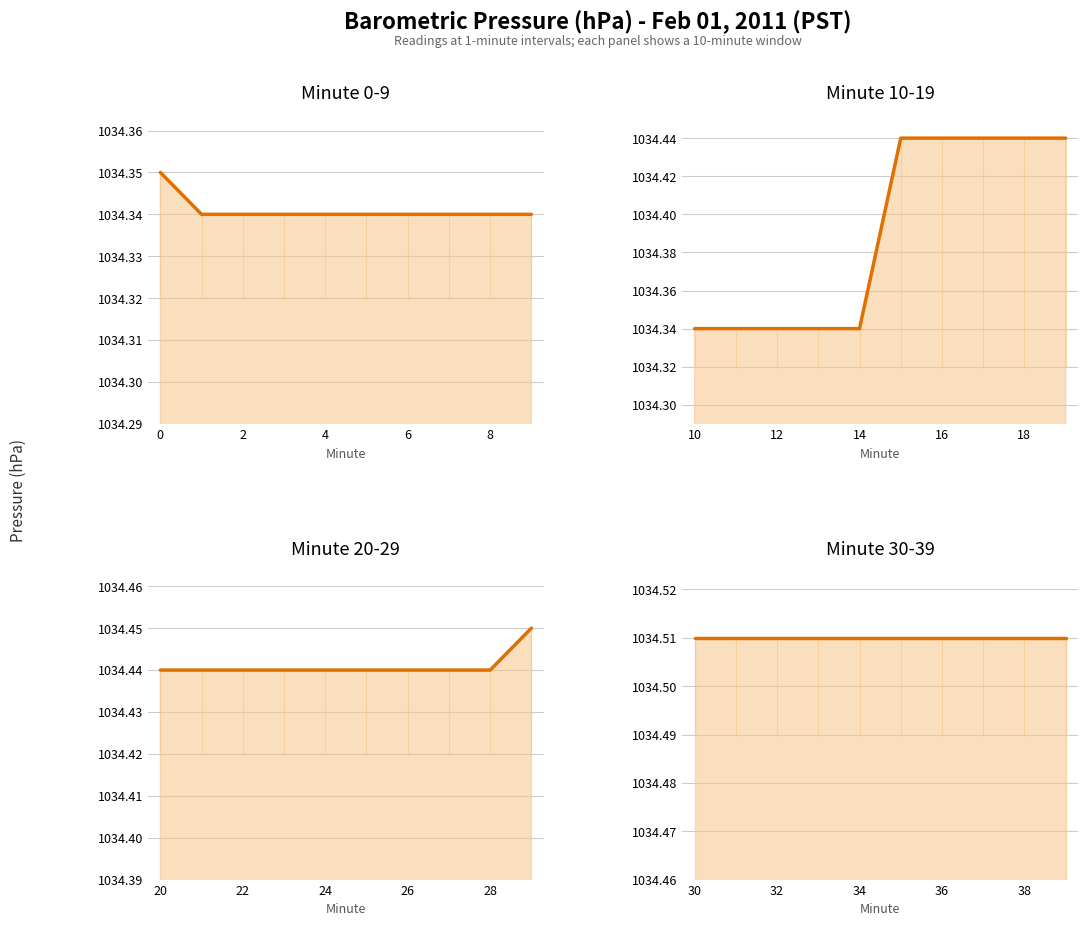

Rank the series by their maximum value, from lowest to highest.

Minute 0-9 trend, Minute 10-19 trend, Minute 20-29 trend, Minute 30-39 trend